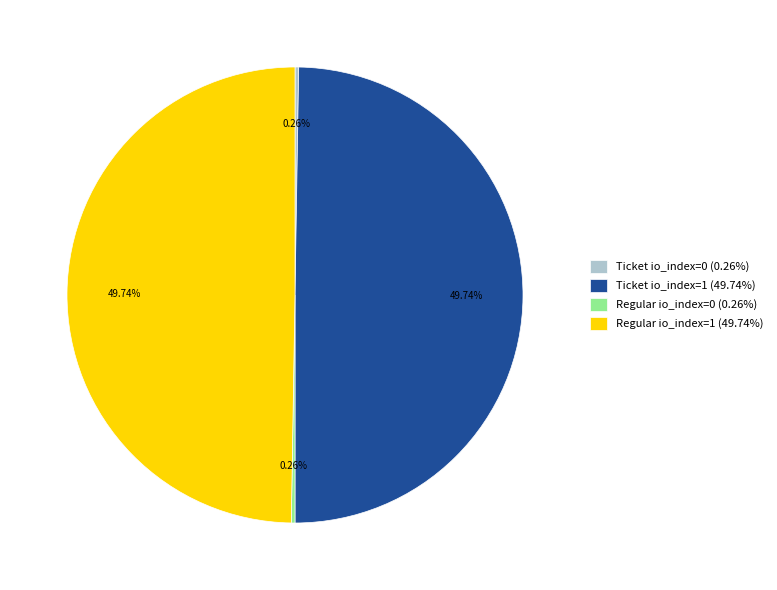

Is there a majority slice in this chart?

No